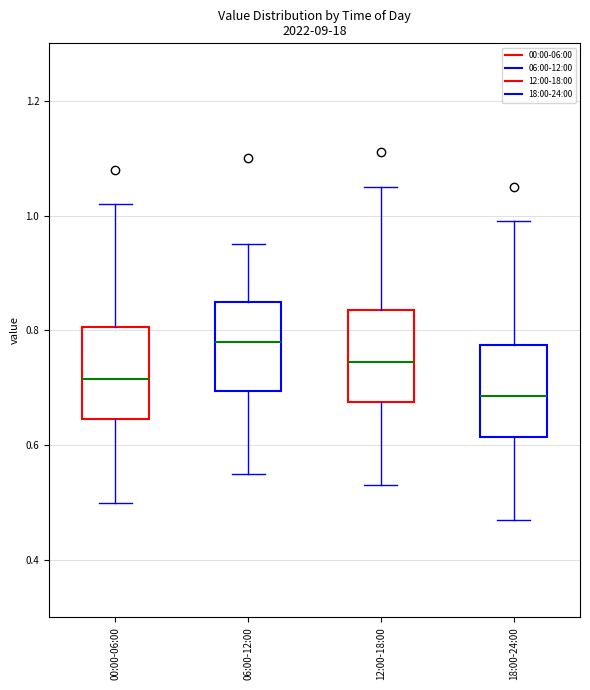

Reading left to right, transcribe this box plot: for each box, give where its median line is, the range the box spans, and where its two whiskers end, as read against the y-axis. The values are not printed on the chart, so give them approximately, as read against the axis.

00:00-06:00: median 0.72, box 0.64 to 0.80, whiskers 0.50 to 1.02
06:00-12:00: median 0.78, box 0.70 to 0.86, whiskers 0.56 to 0.96
12:00-18:00: median 0.74, box 0.68 to 0.84, whiskers 0.54 to 1.06
18:00-24:00: median 0.68, box 0.62 to 0.78, whiskers 0.48 to 1.00